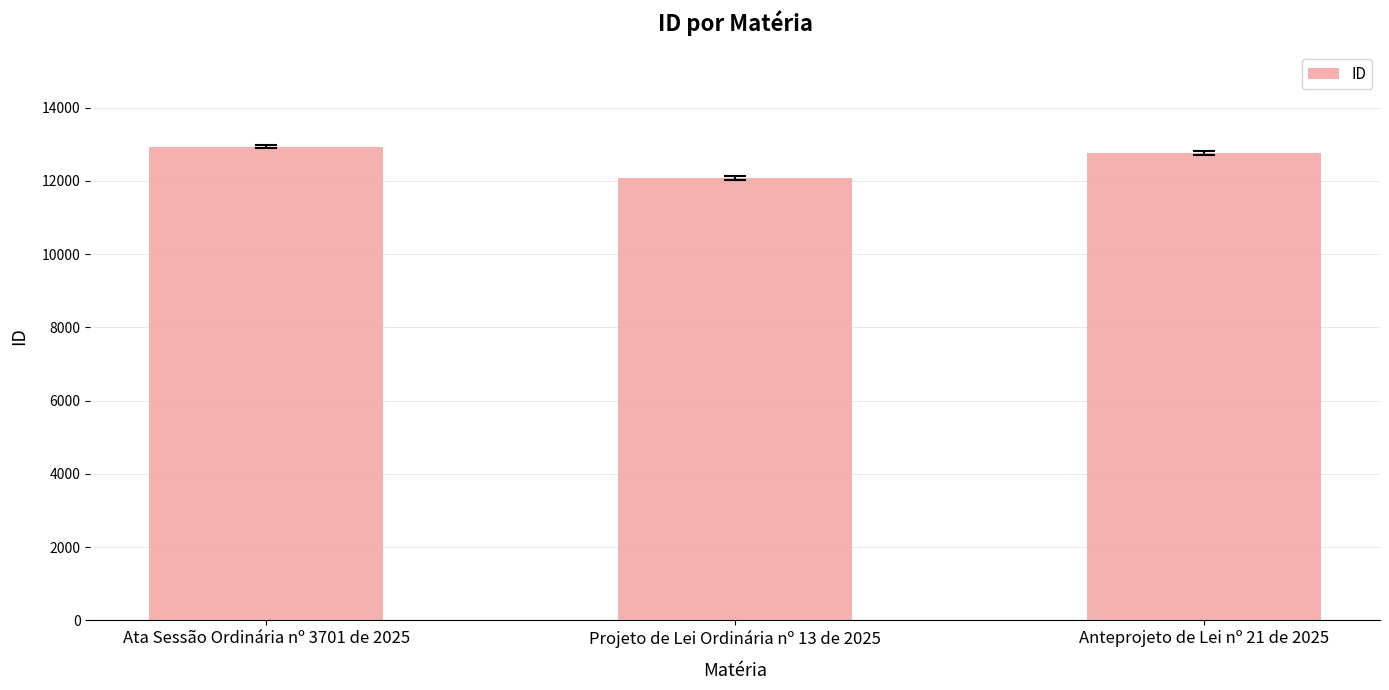

At which category does the chart reach its minimum across all series?

Projeto de Lei Ordinária nº 13 de 2025